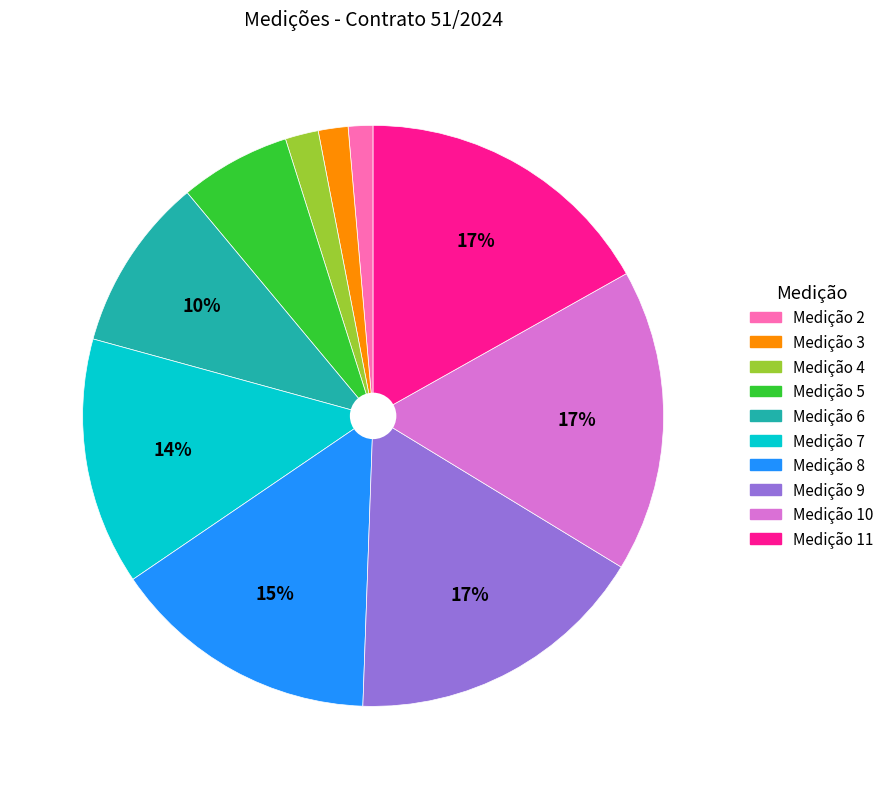

What percentage is the Medição 4 slice, to the nearest percent?

2%